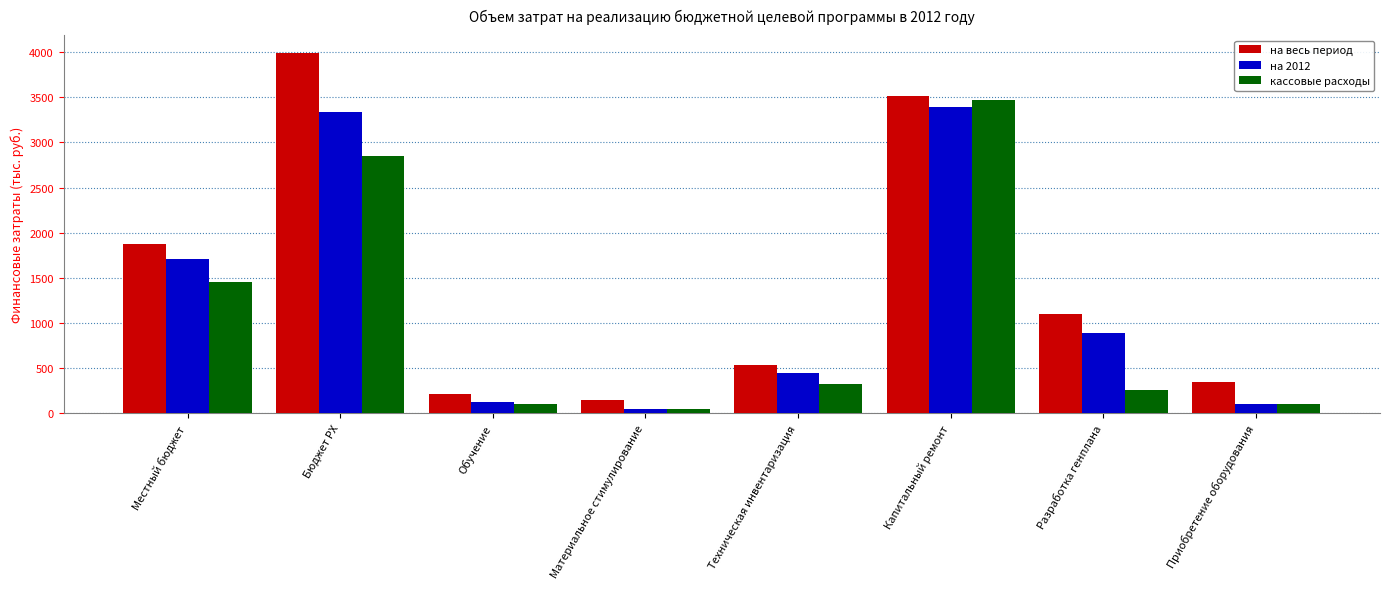

What is the difference between the maximum and second lowest values in the на 2012 series?

3289.0